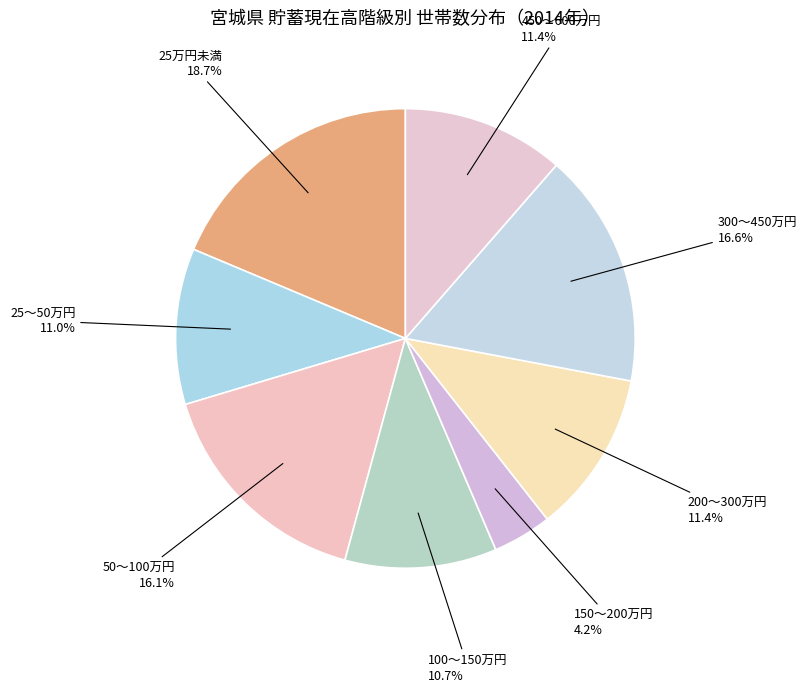

Does 100～150万円 represent more than half of the total?

No